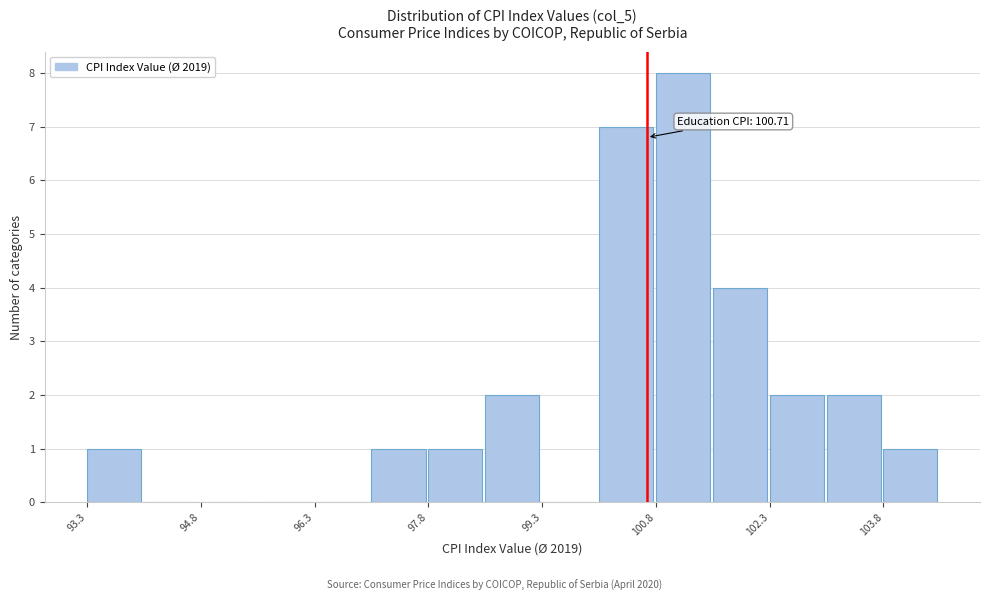

Around what value on the x-axis is the tallest bar? Give the approximate position of its centre, as read against the axis.

101.2